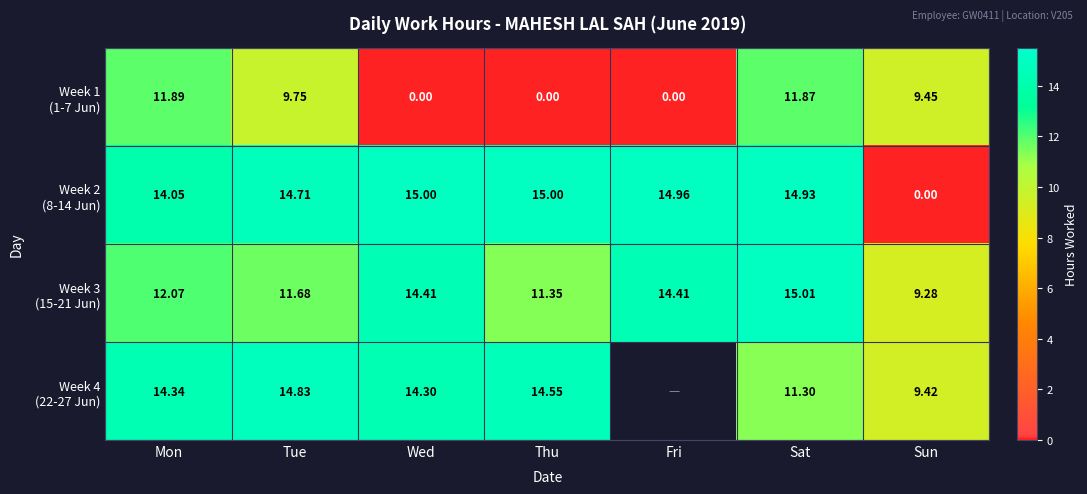

Is it true that Week 3 (15-21 Jun) equals 18.7 at Mon?

False